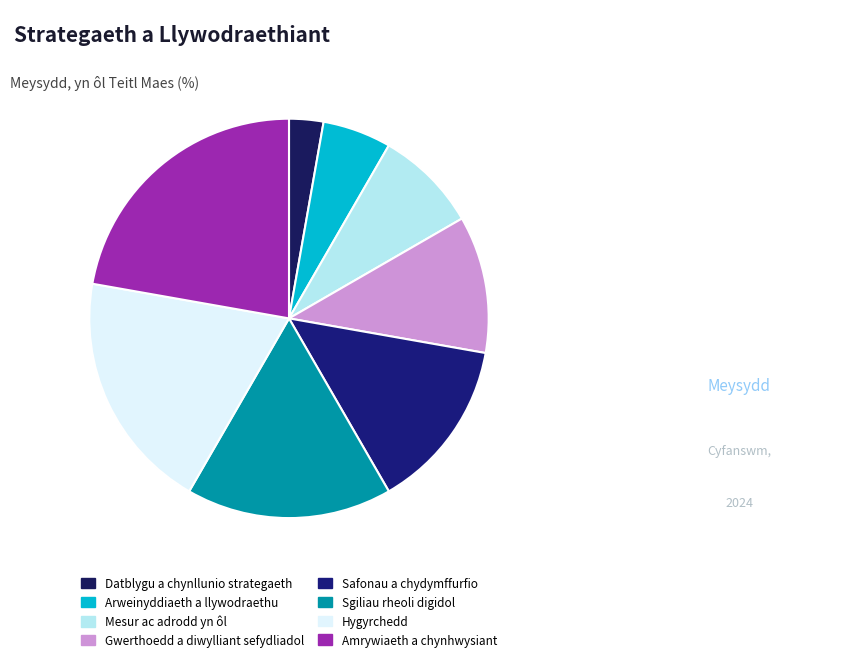

Is Safonau a chydymffurfio the majority of the pie?

No